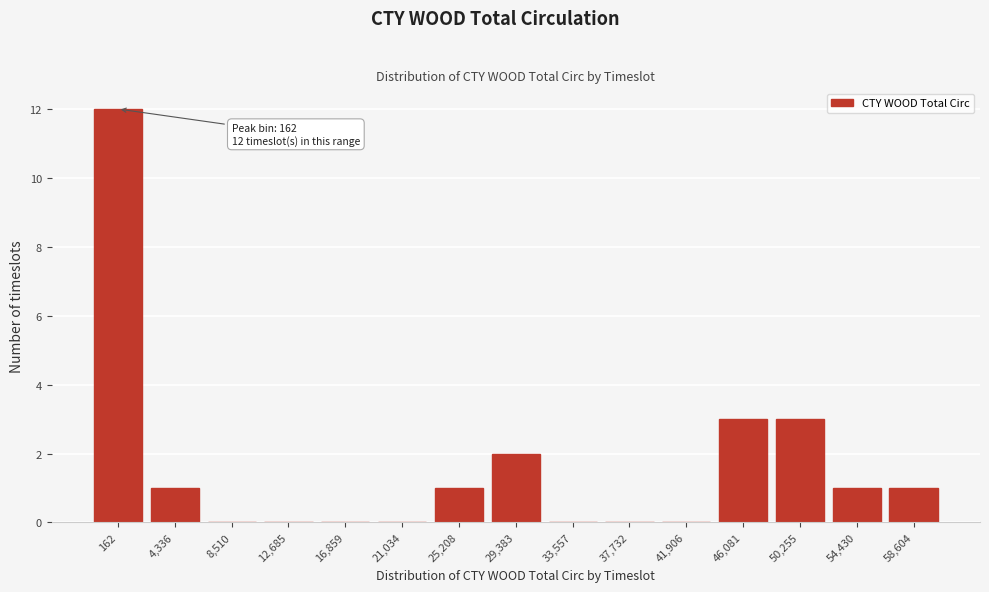

Reading left to right, list all the values displayed in this chart.

162=12	4,336=1	8,510=0	12,685=0	16,859=0	21,034=0	25,208=1	29,383=2	33,557=0	37,732=0	41,906=0	46,081=3	50,255=3	54,430=1	58,604=1